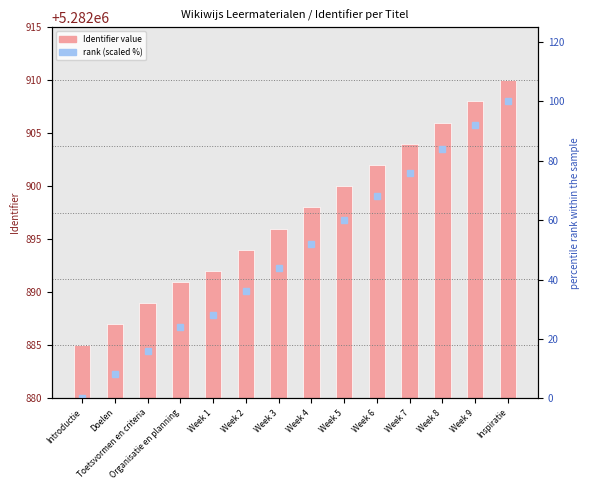

What is the difference between the highest and lowest values at Week 2?

5282858.0